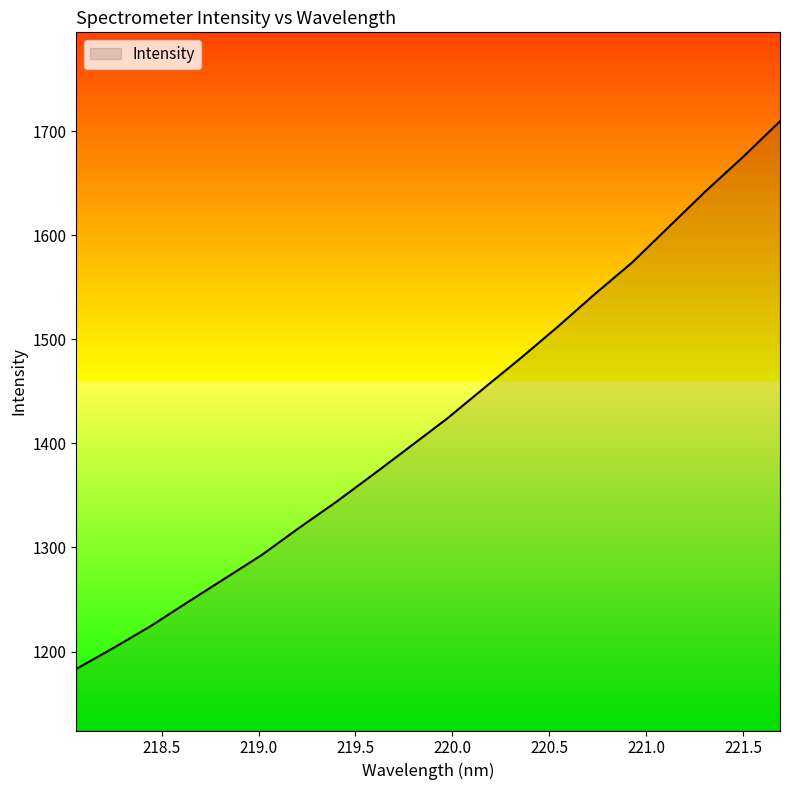

What is the maximum value shown in the chart?

1709.6